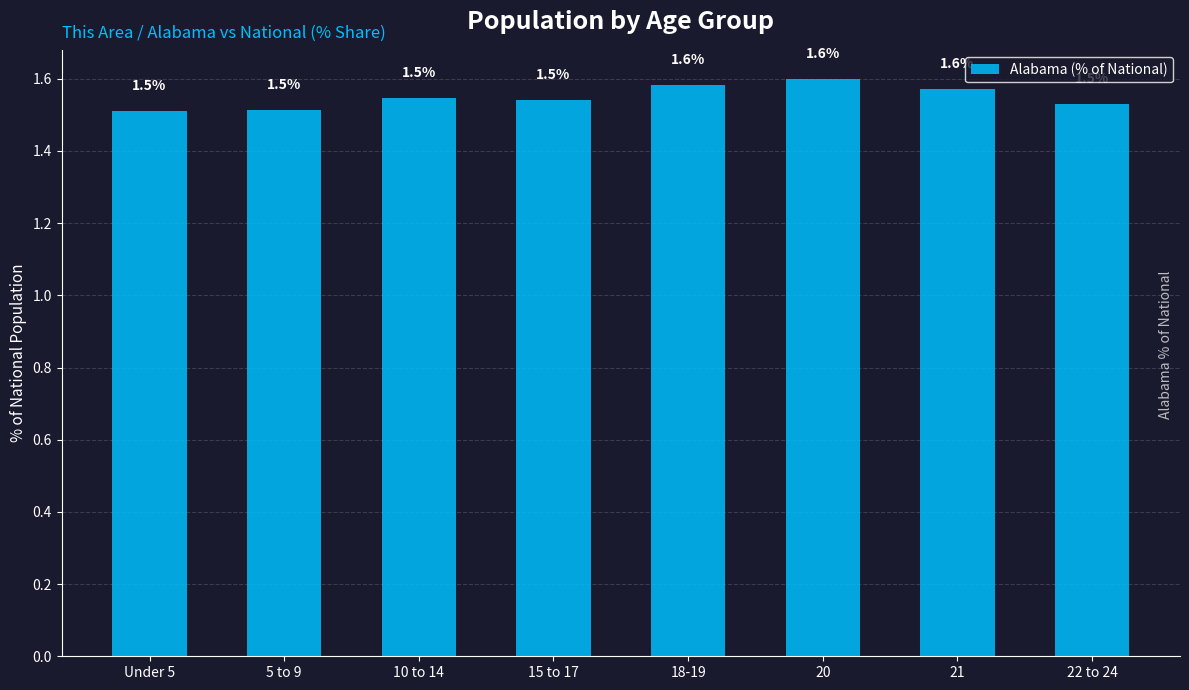

What is the label of the 7th bar from the right?

5 to 9